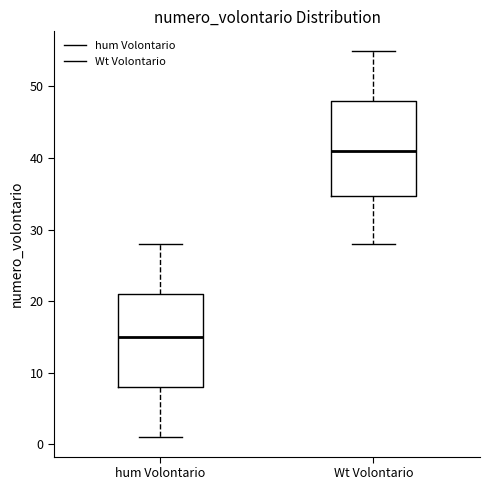

Where does the lower whisker of the box for hum Volontario end on the y-axis? The values are not printed on the chart, so give them approximately, as read against the axis.

1